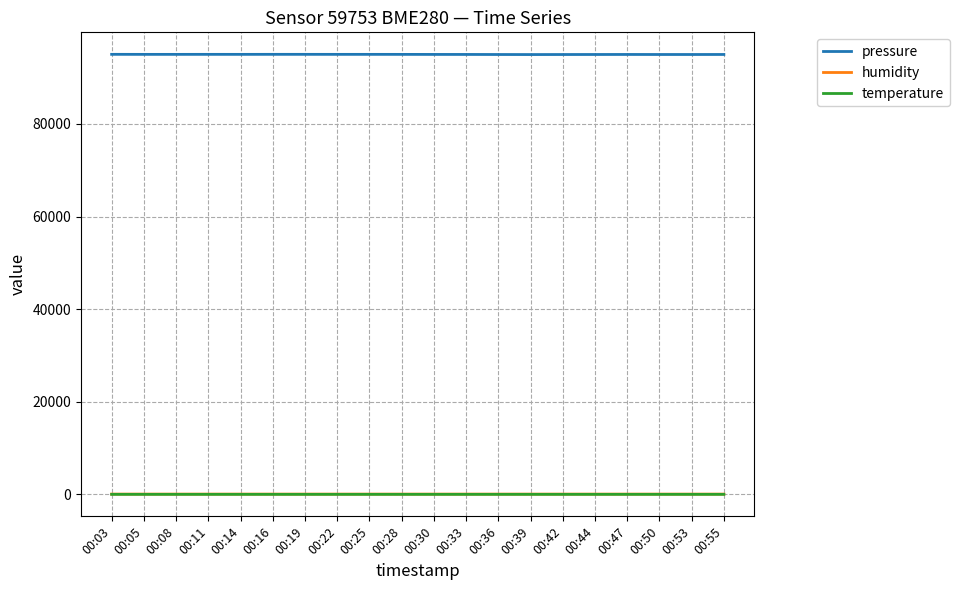

Is the value of humidity at 00:28 greater than the value of pressure at 00:03?

No